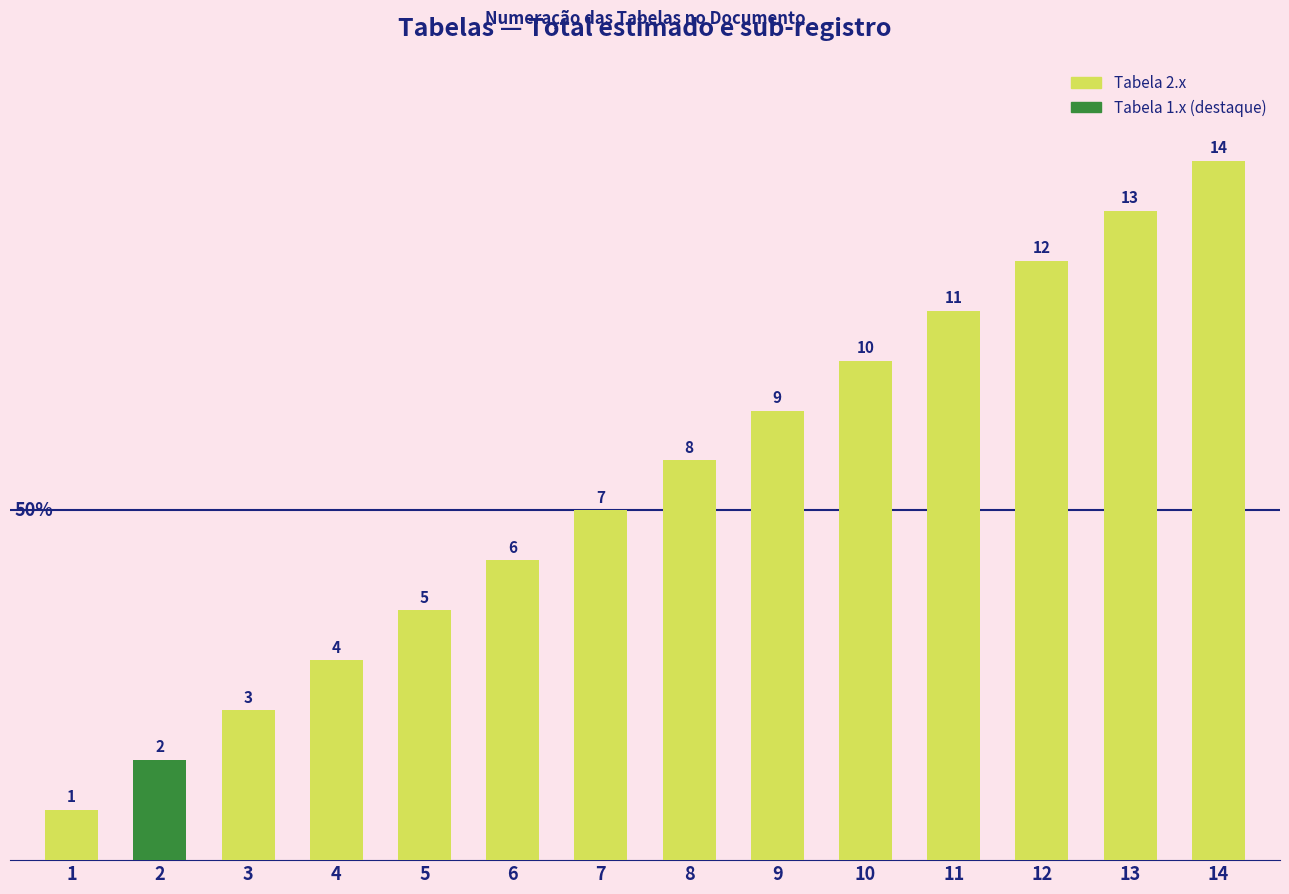

Are the bars grouped side by side (vs. stacked)?

No